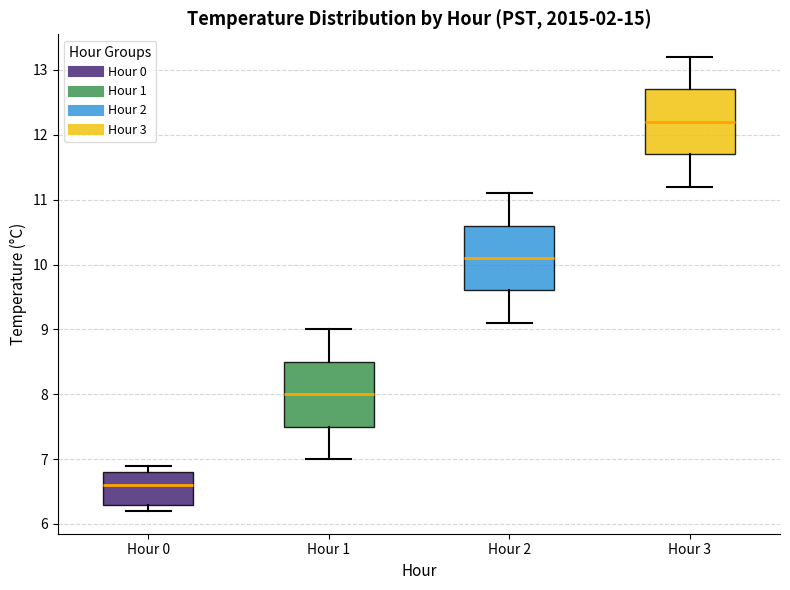

Where does the median line of the box for Hour 1 sit on the y-axis? The values are not printed on the chart, so give them approximately, as read against the axis.

8.0